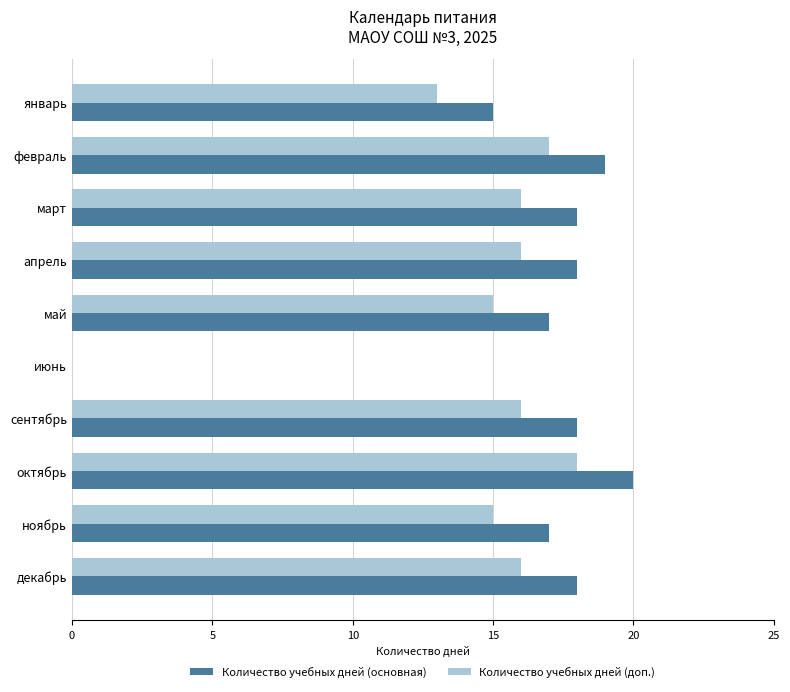

At which label does Количество учебных дней (основная) reach its peak?

октябрь